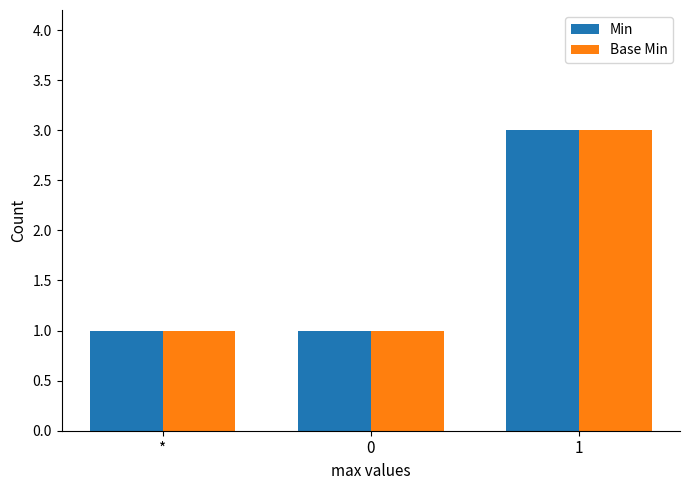

What is the total value across all series at 1?

6